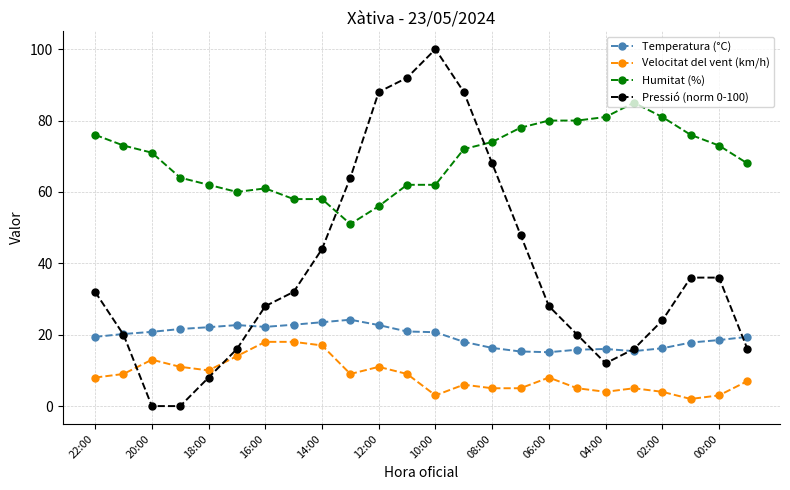

List the series in order of their overall mean, highest first.

Humitat (%), Pressió (norm 0-100), Temperatura (°C), Velocitat del vent (km/h)